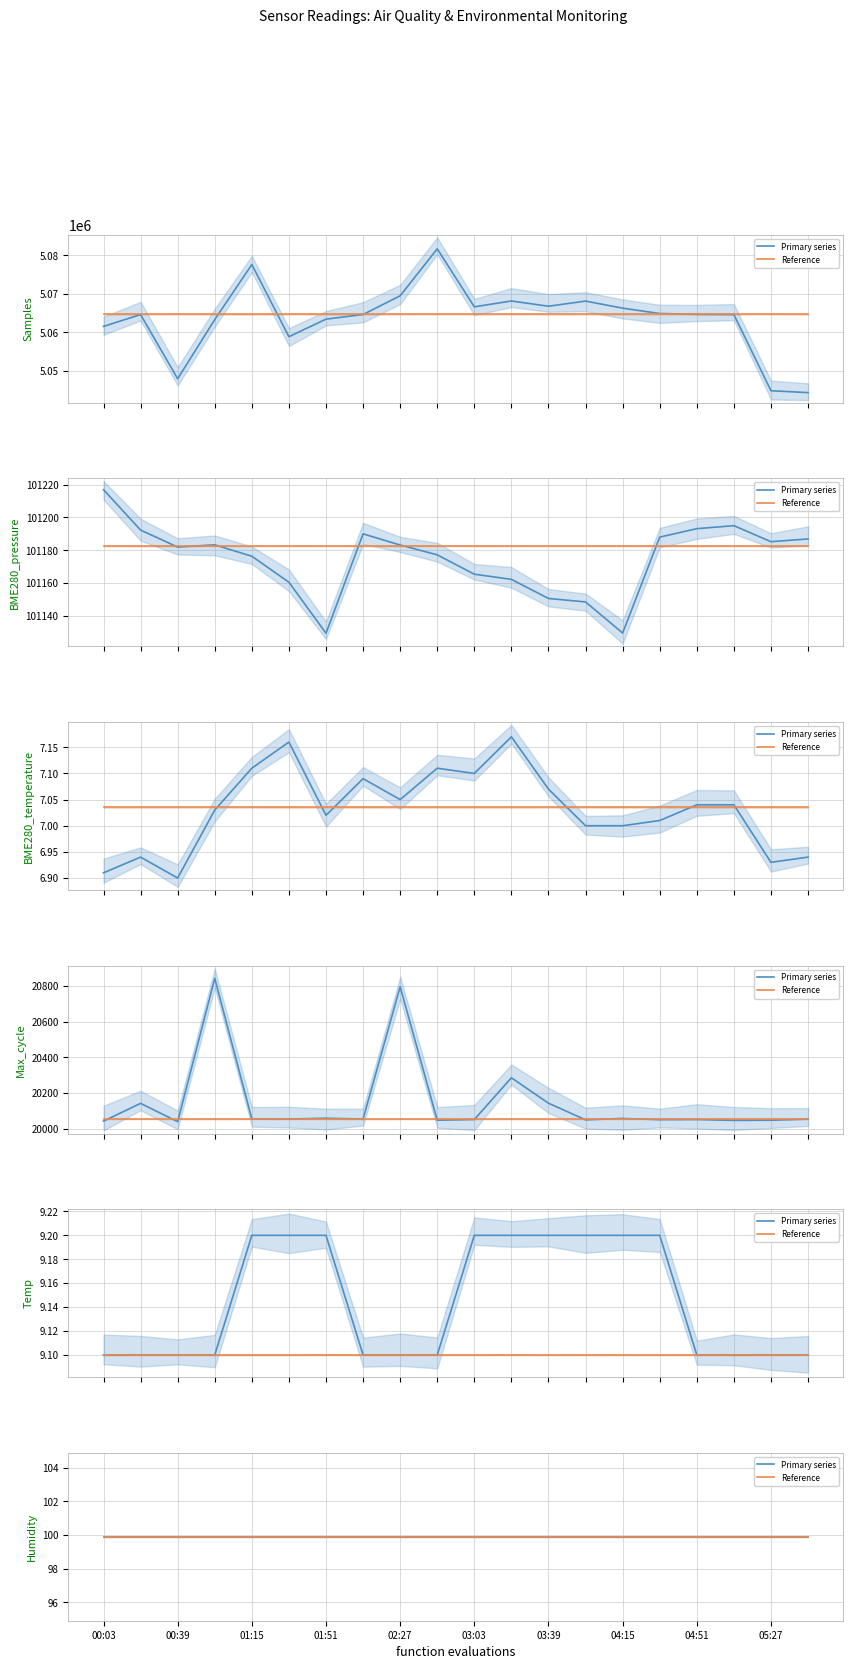

What is the label of the 7th point from the left?

01:51